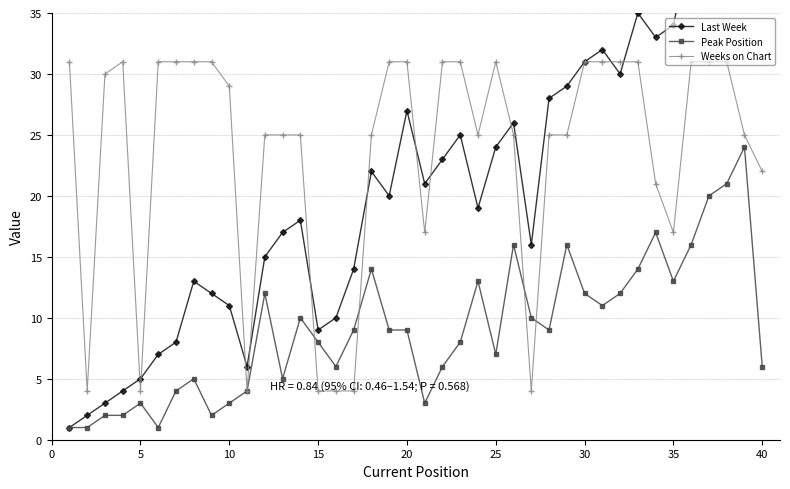

Is it true that Peak Position equals 13 at 15?

False